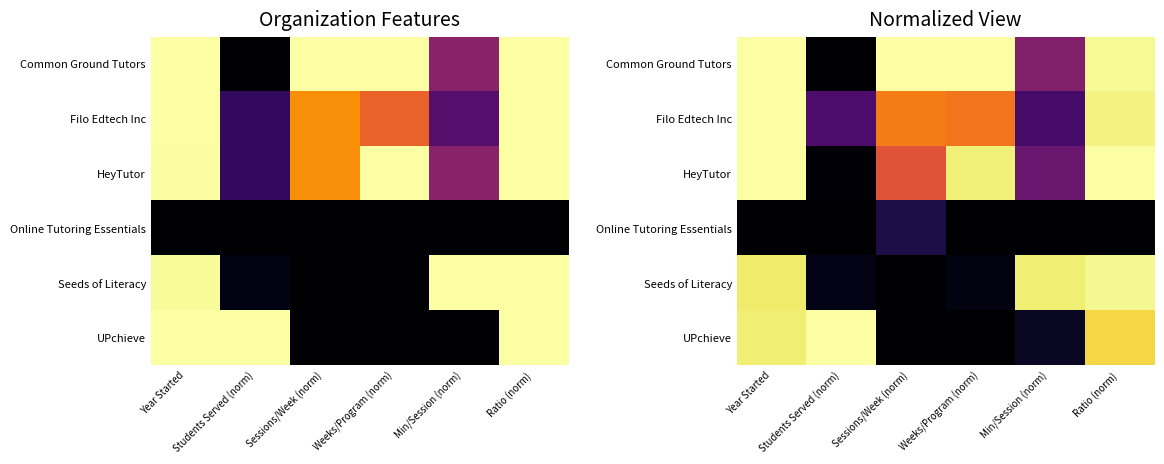

What is the total value across all series at Ratio (norm)?

4.8